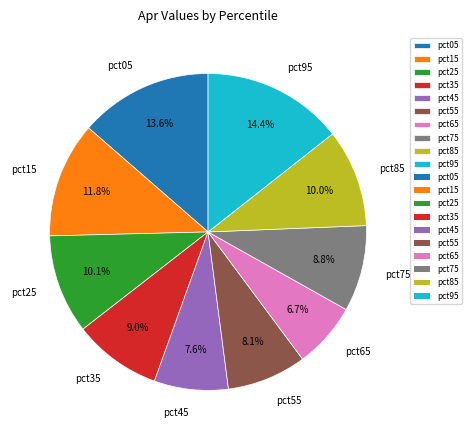

Which has a higher value, pct25 or pct95?

pct95